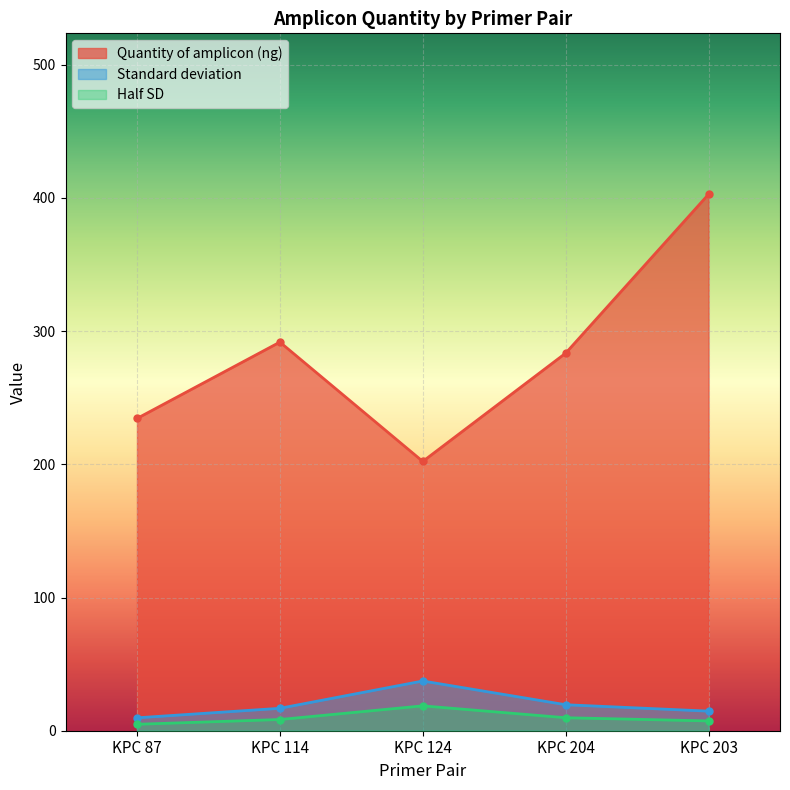

True or false: Half SD has a value of 7.4 at KPC 203.

True